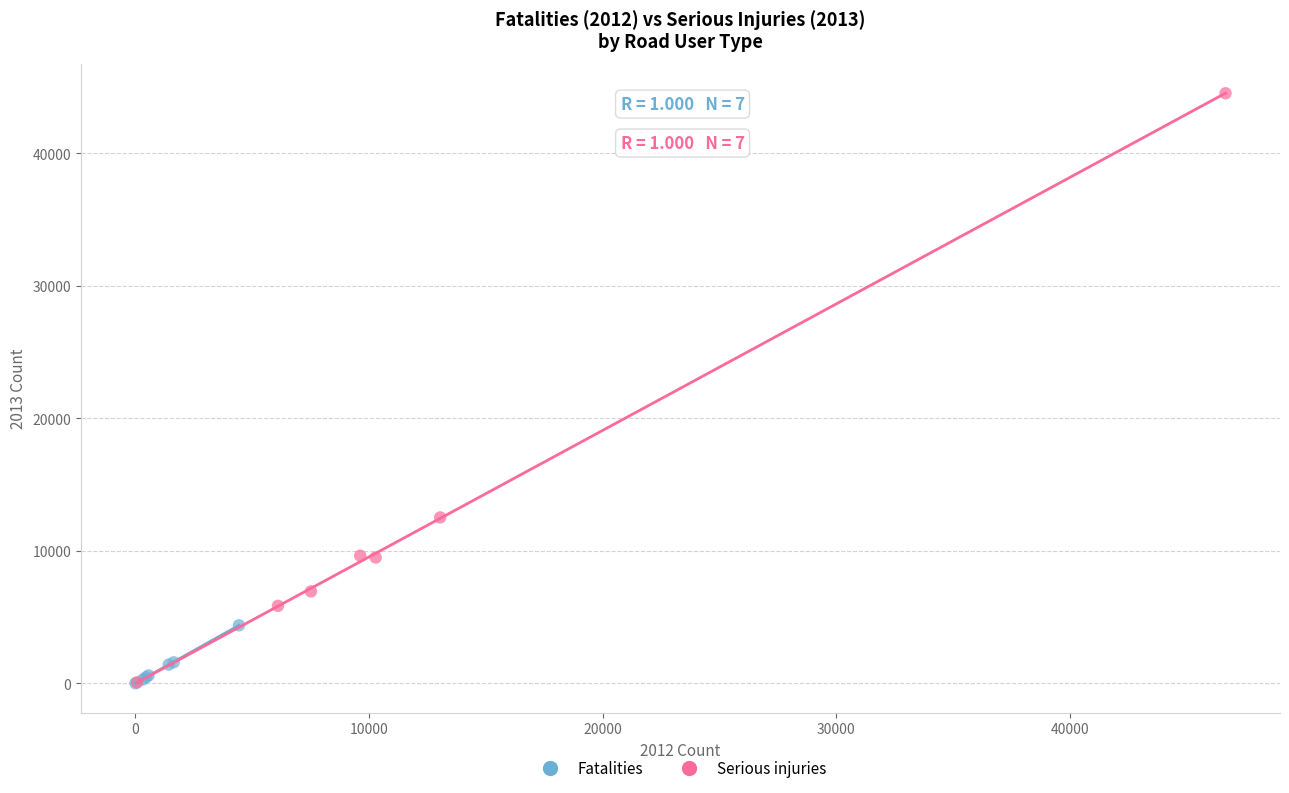

Which series has the largest Y range (max minus min)?

Serious injuries